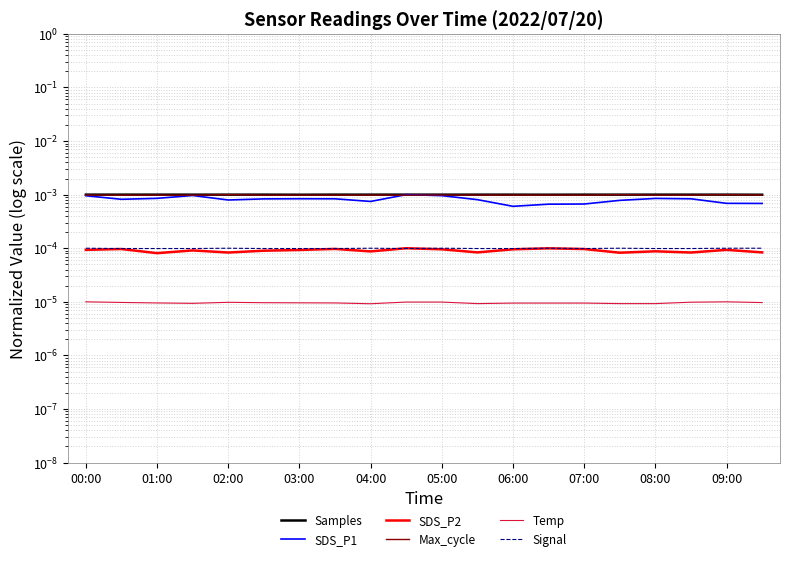

True or false: Samples has a value of 0.0 at 03:00.

True